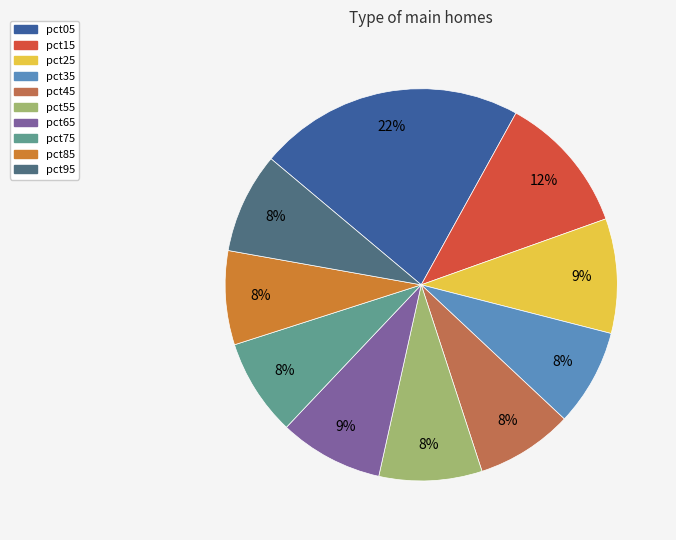

Count the number of slices in the pie.

10